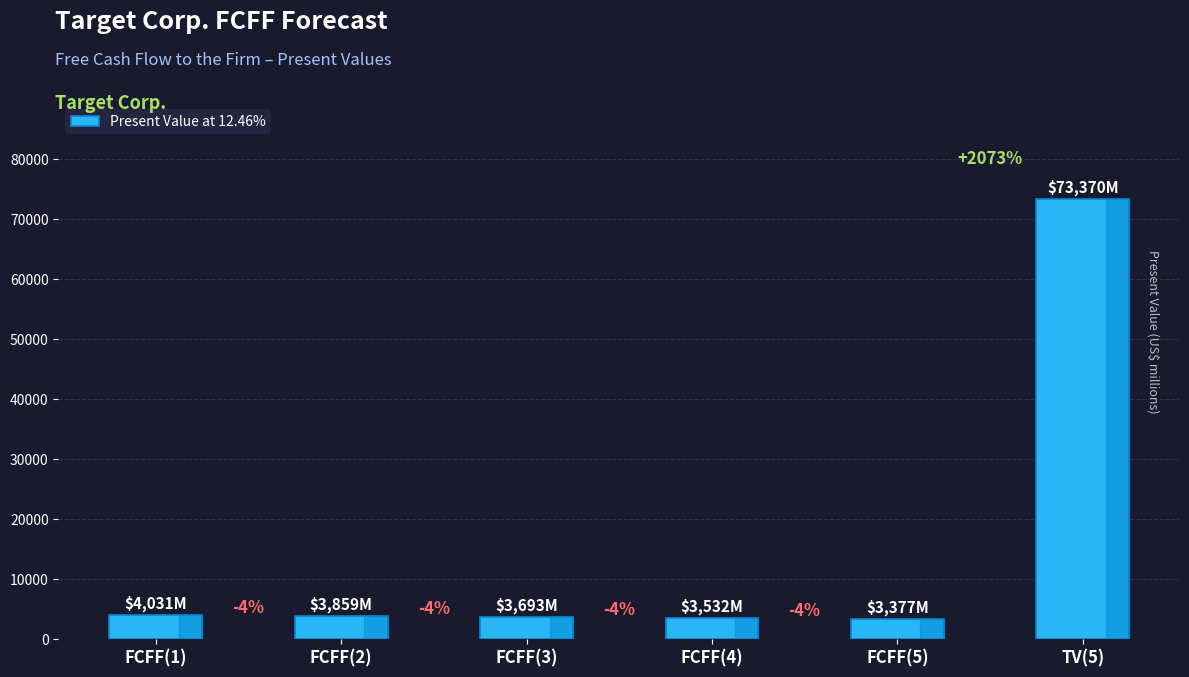

How many bars are there in total?

6